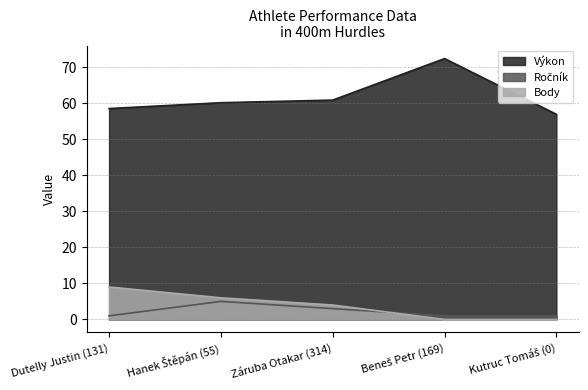

What is the difference between the maximum and minimum values in the Ročník series?

4.0